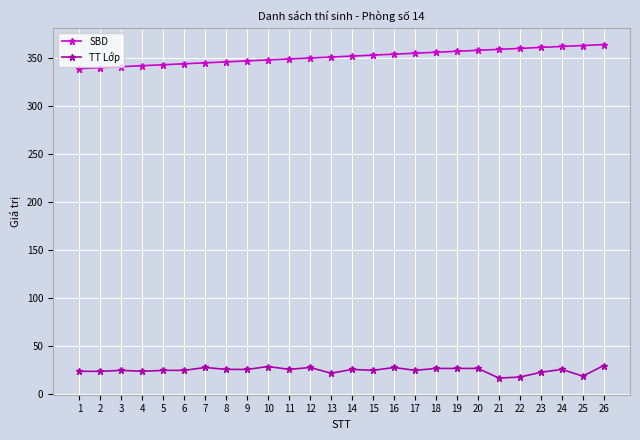

At 10, list the series in order from largest to smallest.

SBD, TT Lớp